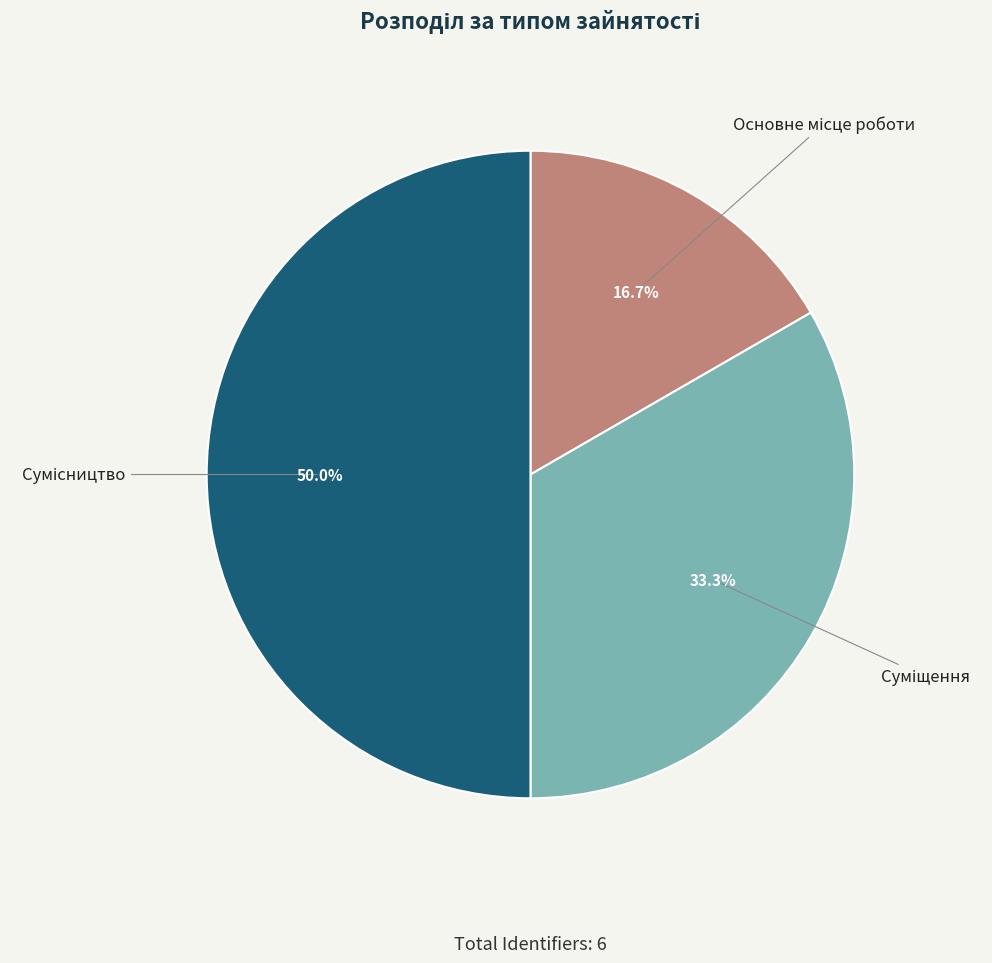

What portion of the pie excludes Суміщення?

66.7%